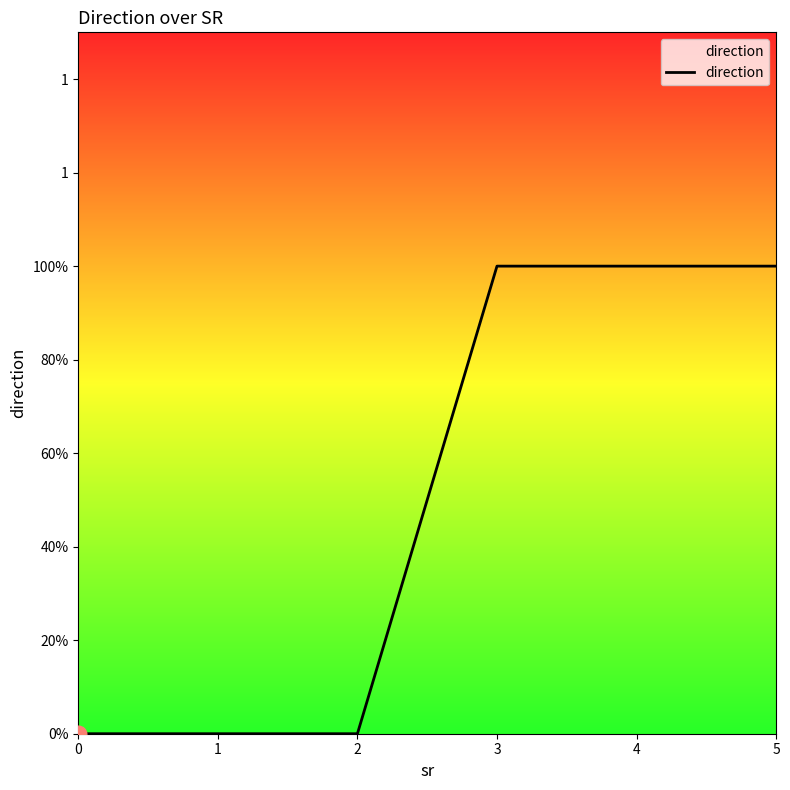

Is this an area chart (filled region under the line)?

Yes